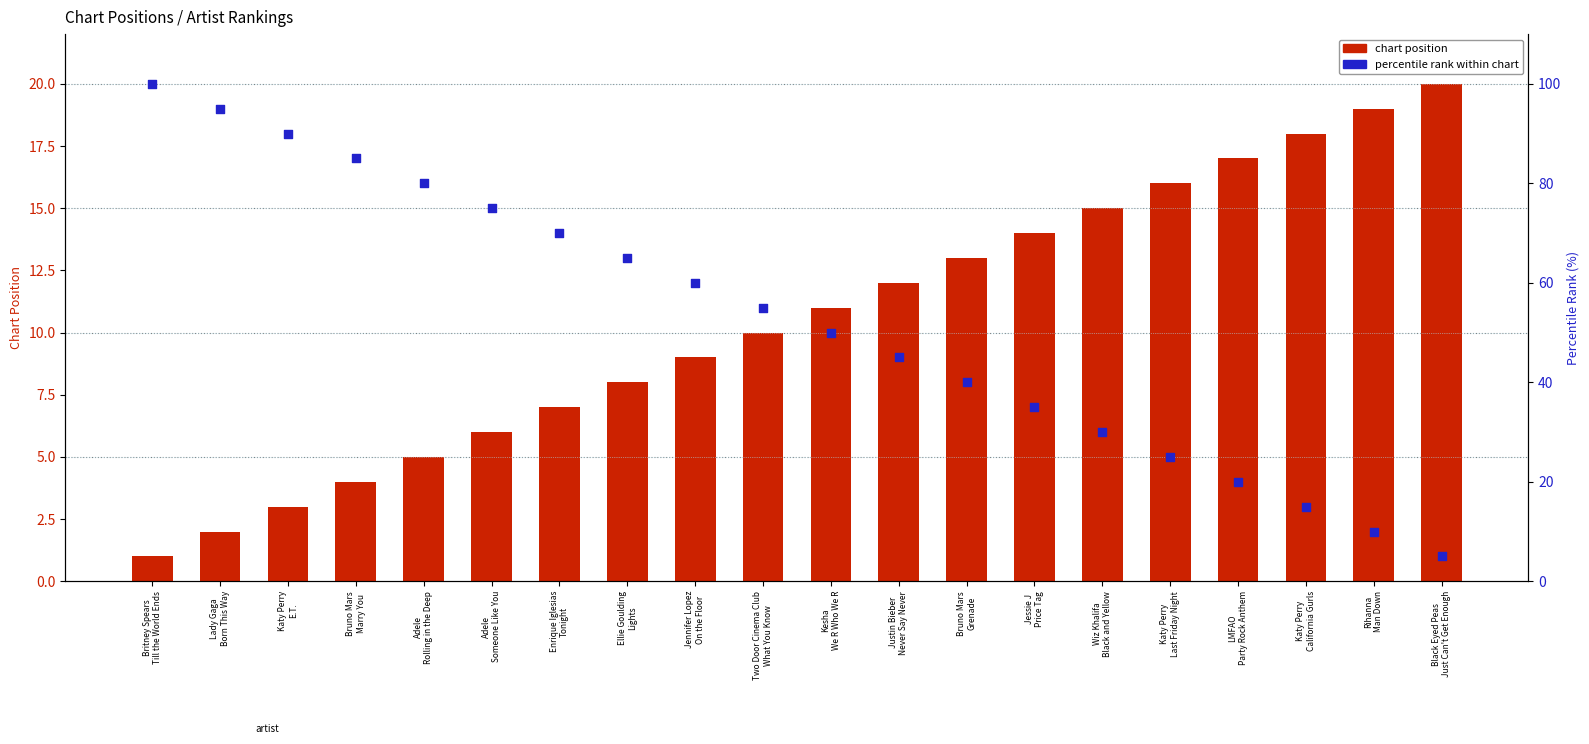

Which series has the largest total across all categories?

percentile rank within chart